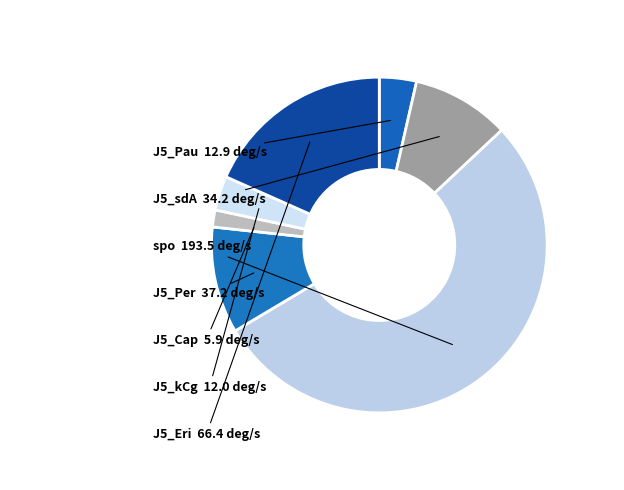

How many slices are in this pie chart?

7